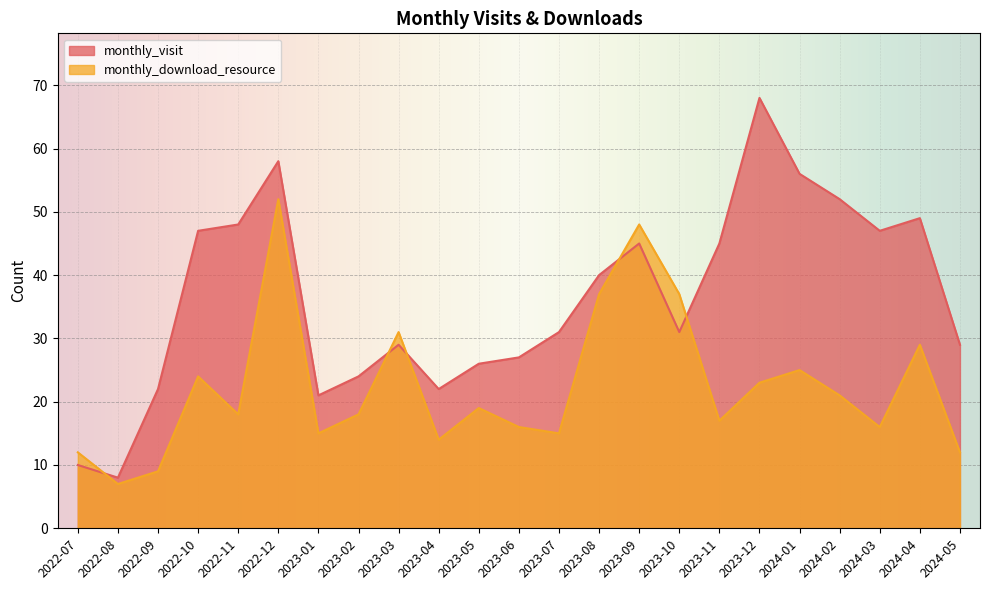

What is the difference between the second highest and minimum values in the monthly_download_resource series?

41